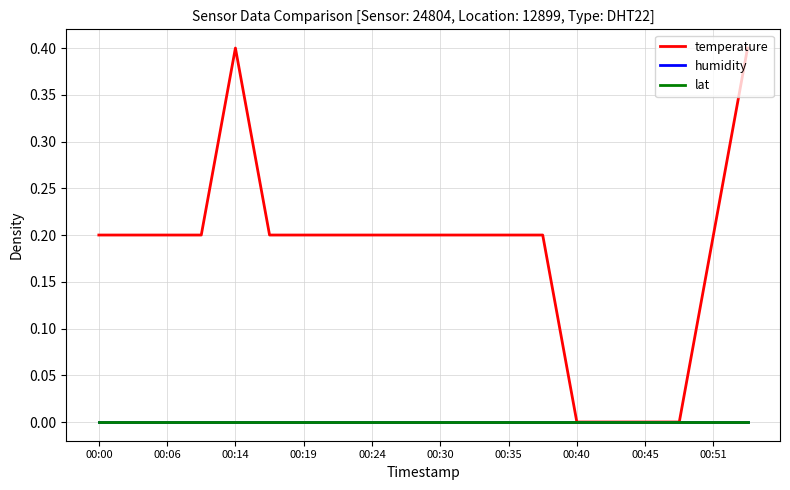

True or false: humidity and temperature intersect in this chart.

False